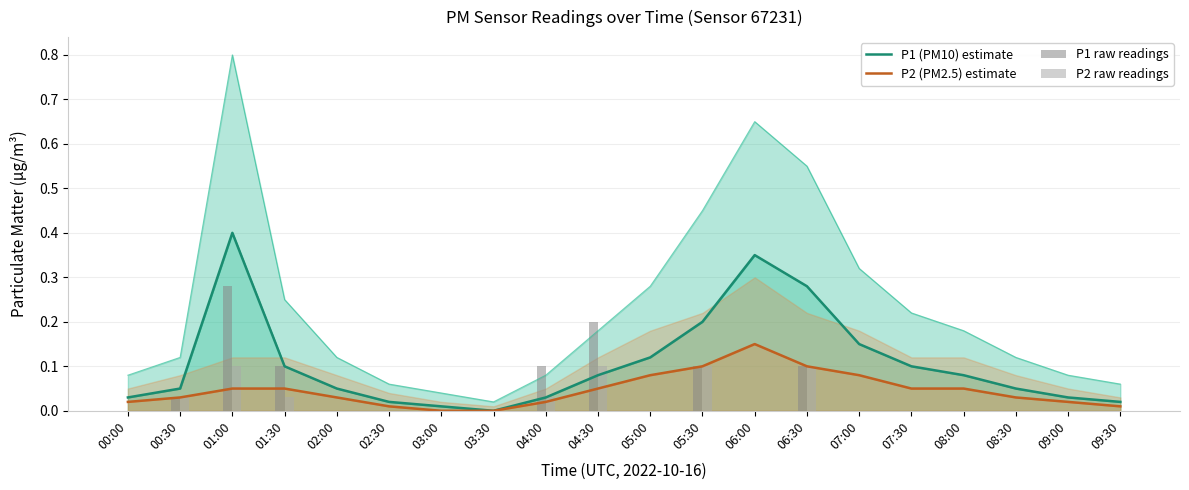

Which label corresponds to the largest value in the chart?

01:00